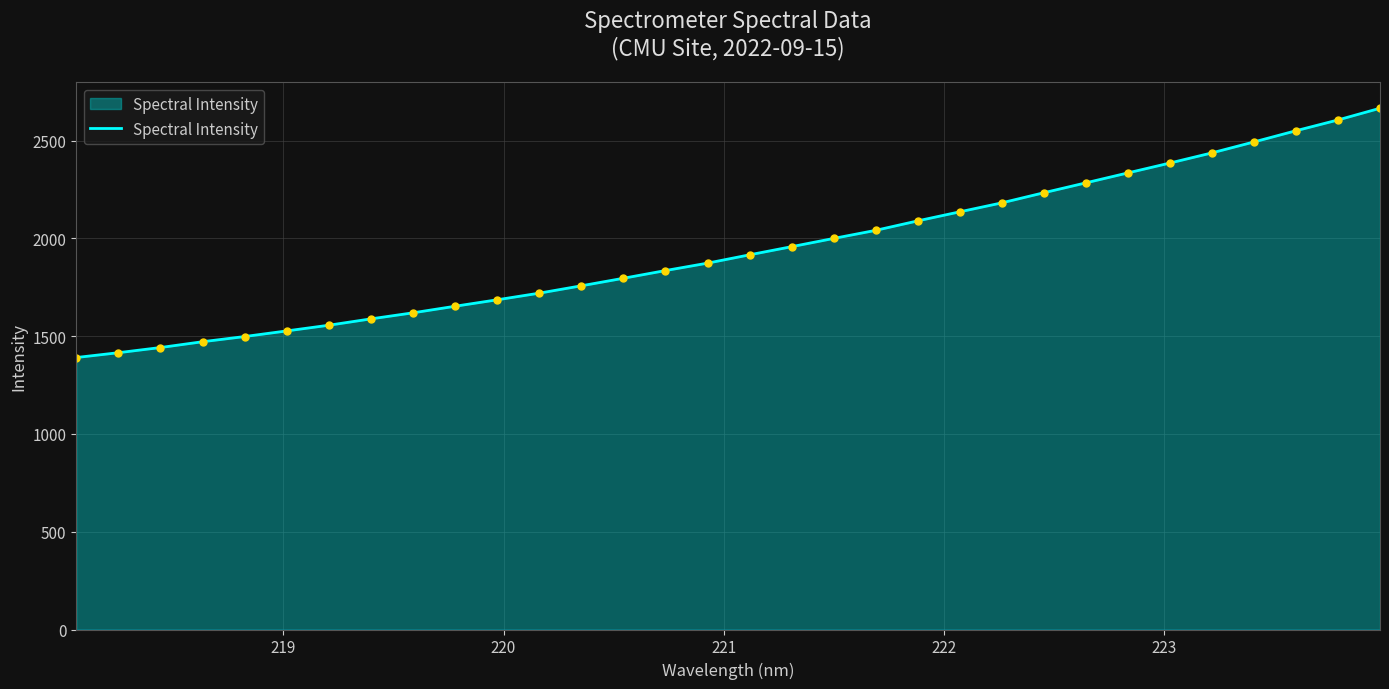

What is the maximum value shown in the chart?

2665.6